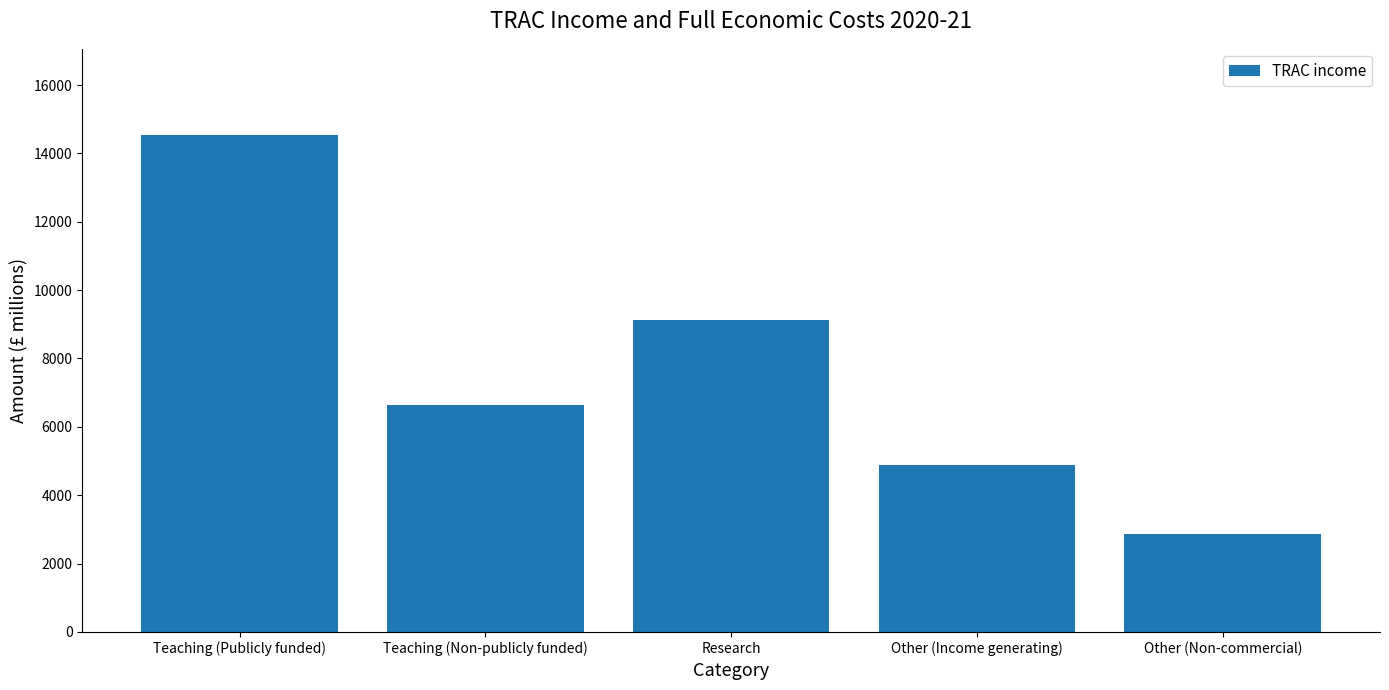

What is the difference between the values at Research and Teaching (Non-publicly funded)?

2501.9